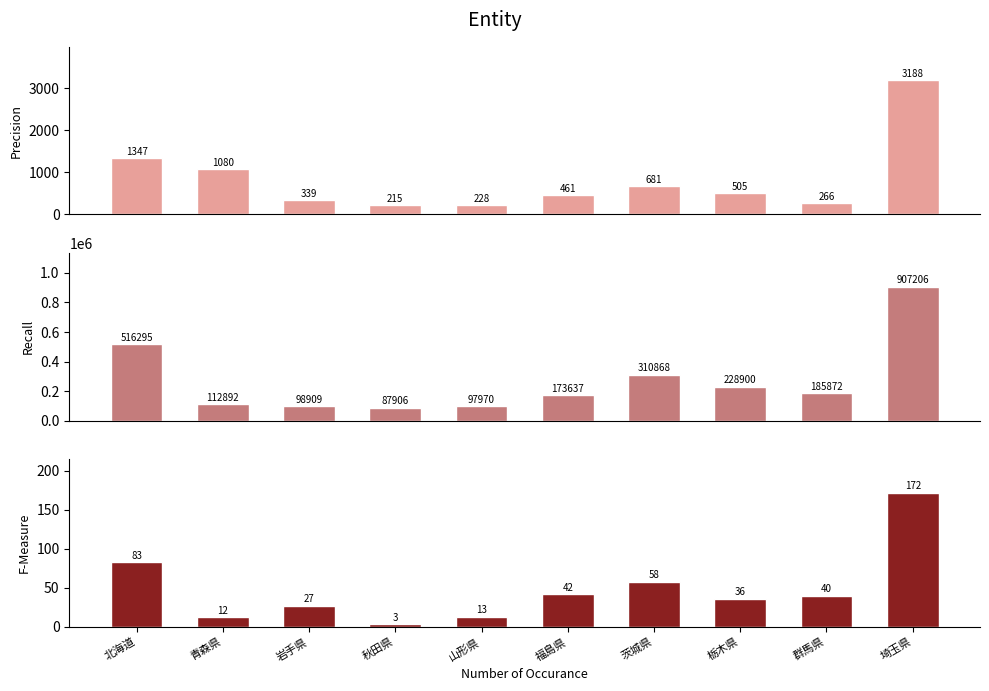

Reading left to right, list all the values displayed in this chart.

Precision: 1347	1080	339	215	228	461	681	505	266	3188
Recall: 516295	112892	98909	87906	97970	173637	310868	228900	185872	907206
F-Measure: 83	12	27	3	13	42	58	36	40	172